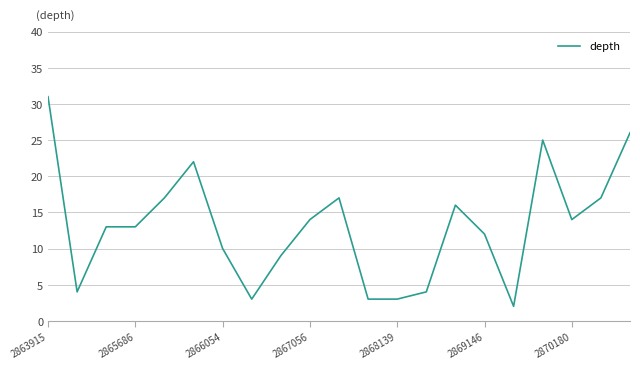

What is the greatest value displayed?

31